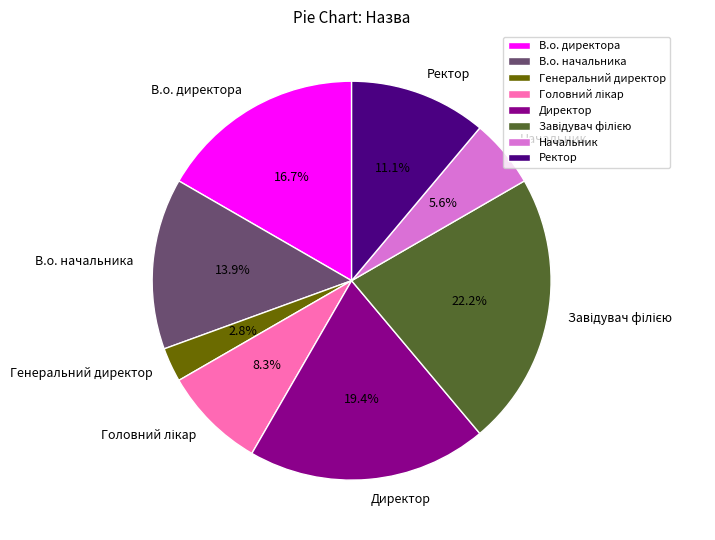

What percentage is the Генеральний директор slice, to the nearest percent?

3%